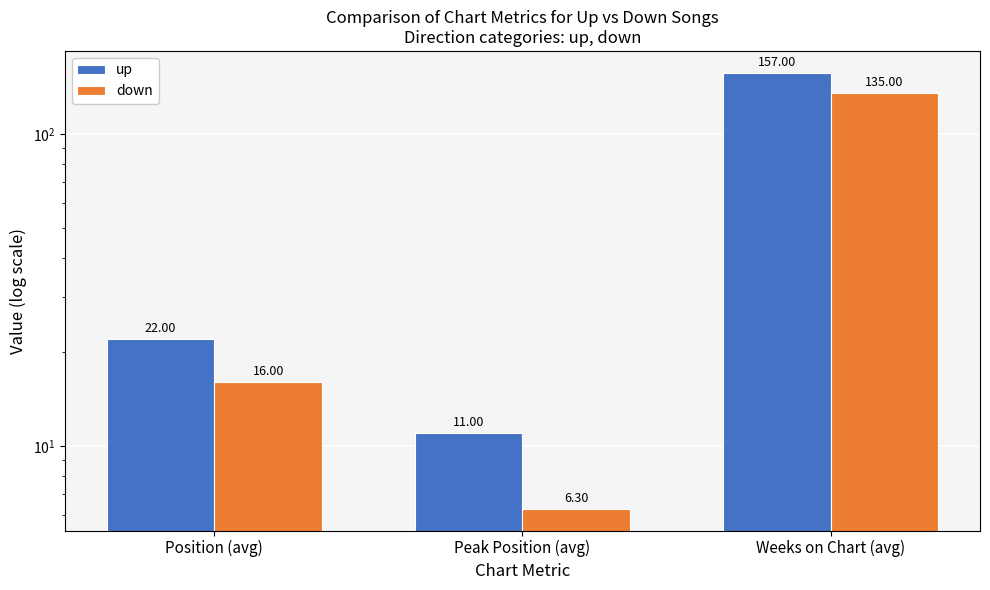

The down series shows 28.4 at Position (avg). True or false?

False